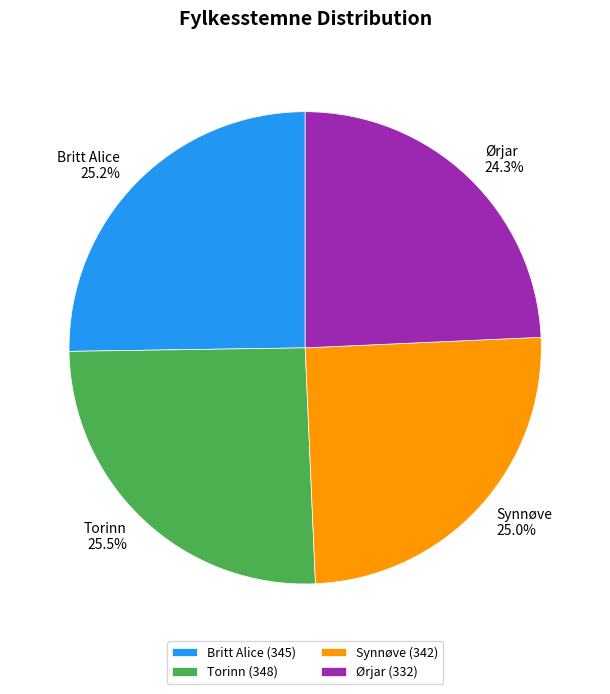

Does any single category account for the majority?

No